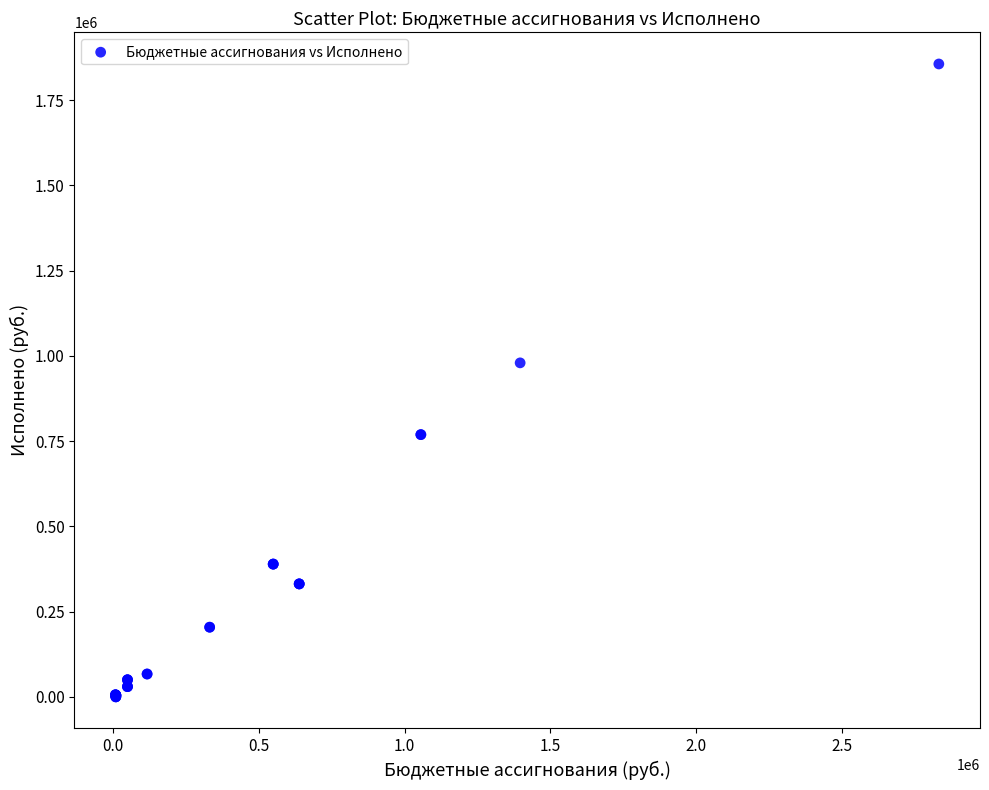

What Y value in the scatter plot is closest to 928047?

979489.2